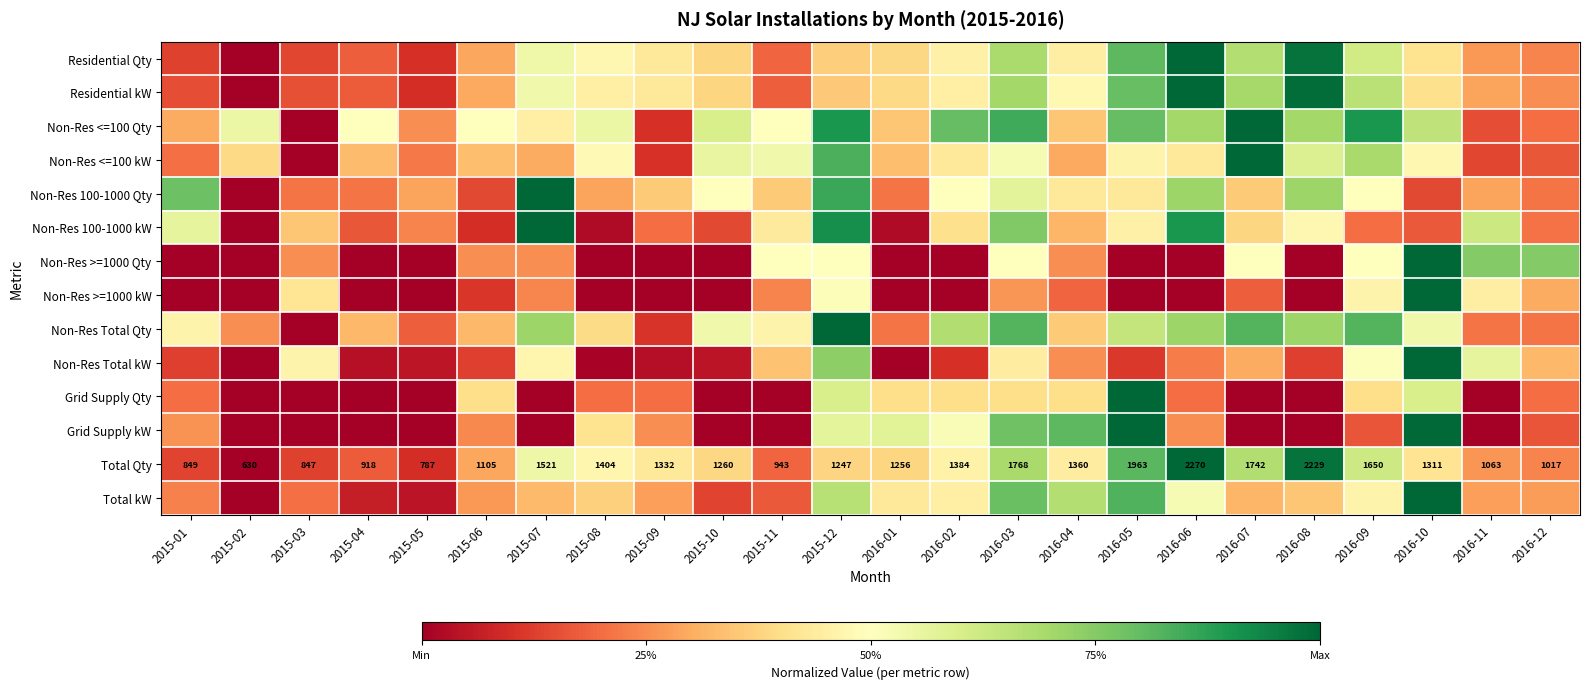

At which category does the chart reach its minimum across all series?

2015-02